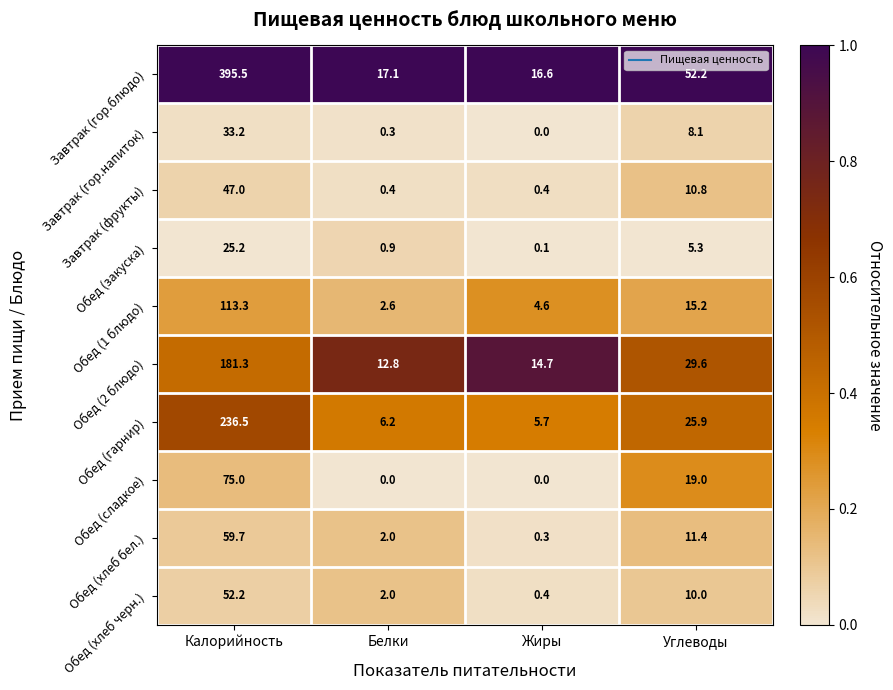

At how many categories does at least one series exceed 0?

4